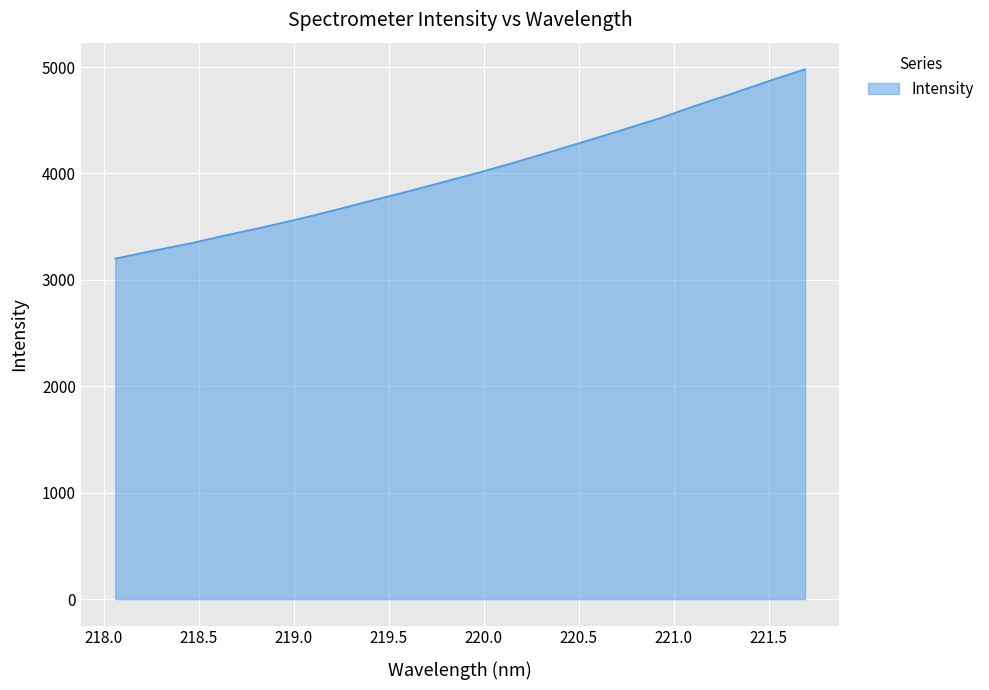

What is the difference between the maximum and minimum values?

1779.7